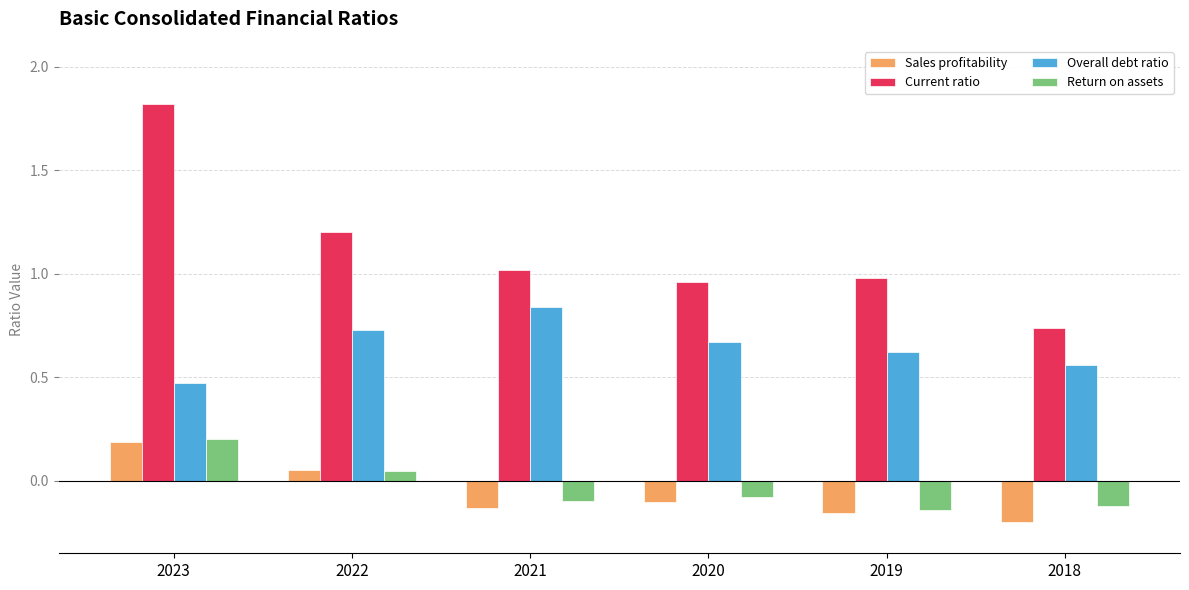

Which series has the largest range (max minus min)?

Current ratio